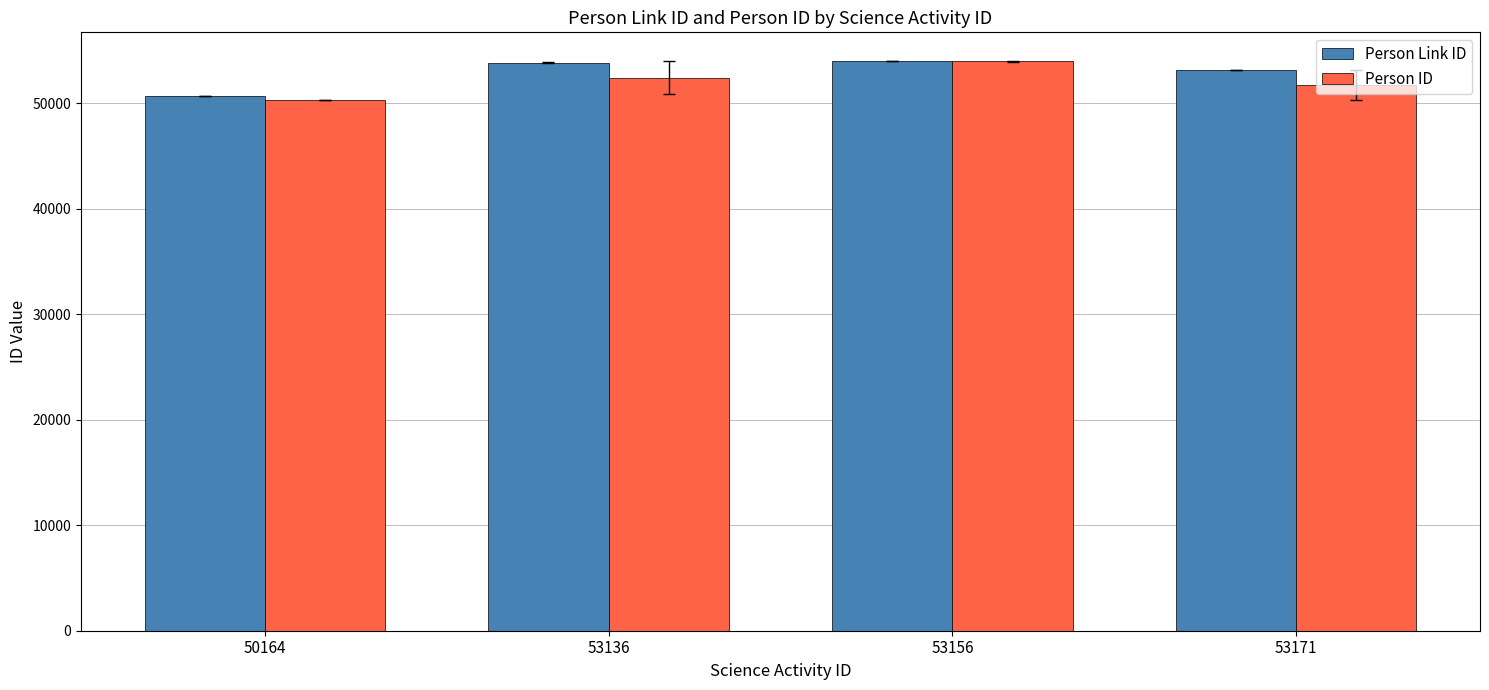

What is the total value across all series at 50164?

101033.0